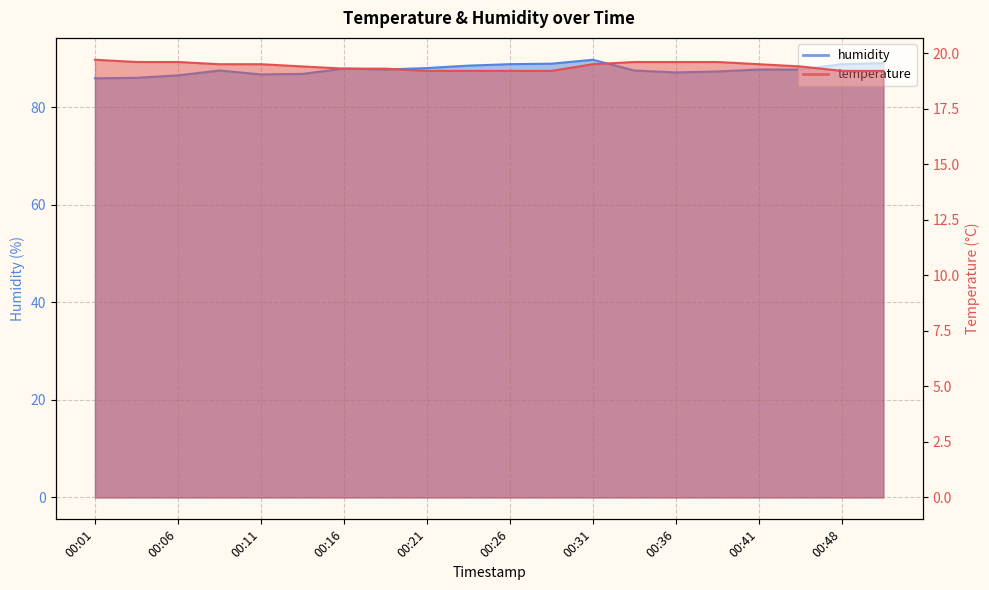

Reading right to left, transcribe all the data shown in this chart.

temperature: 00:50=19.2	00:48=19.2	00:43=19.4	00:41=19.5	00:38=19.6	00:36=19.6	00:33=19.6	00:31=19.5	00:28=19.2	00:26=19.2	00:23=19.2	00:21=19.2	00:19=19.3	00:16=19.3	00:14=19.4	00:11=19.5	00:09=19.5	00:06=19.6	00:04=19.6	00:01=19.7
humidity: 00:50=89.0	00:48=88.8	00:43=87.7	00:41=87.7	00:38=87.3	00:36=87.1	00:33=87.5	00:31=89.7	00:28=88.9	00:26=88.8	00:23=88.5	00:21=88.0	00:19=87.7	00:16=87.9	00:14=86.8	00:11=86.7	00:09=87.5	00:06=86.5	00:04=86.0	00:01=85.9